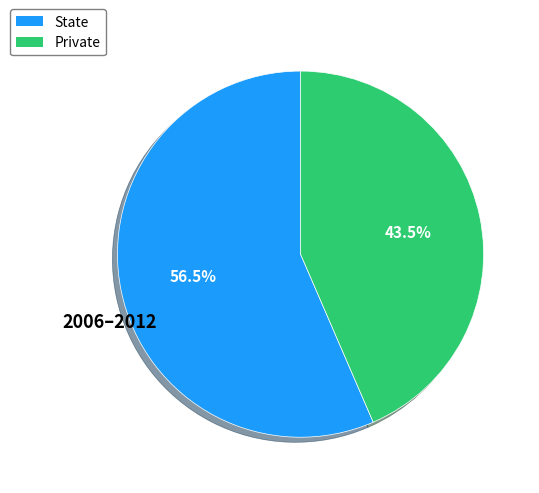

Count the number of slices in the pie.

2